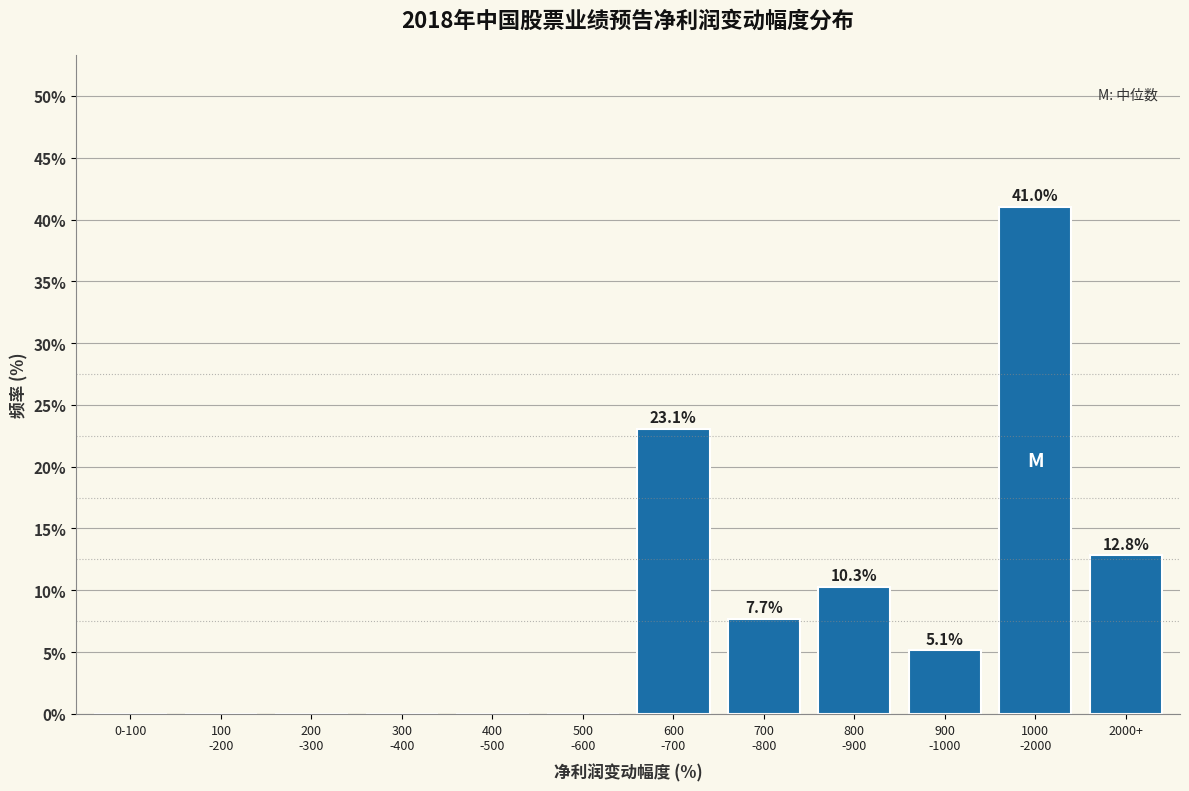

What is the maximum value shown in the chart?

41.0